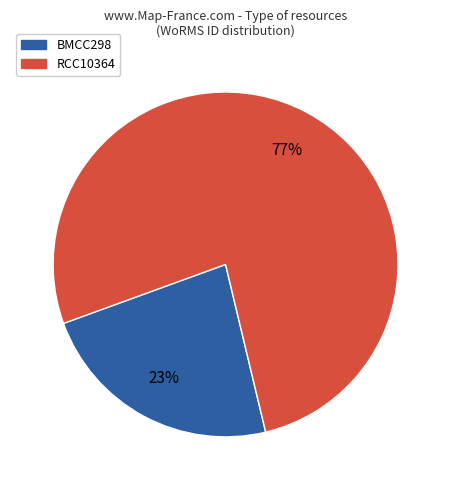

Do RCC10364 and BMCC298 together represent more than half of the pie?

Yes